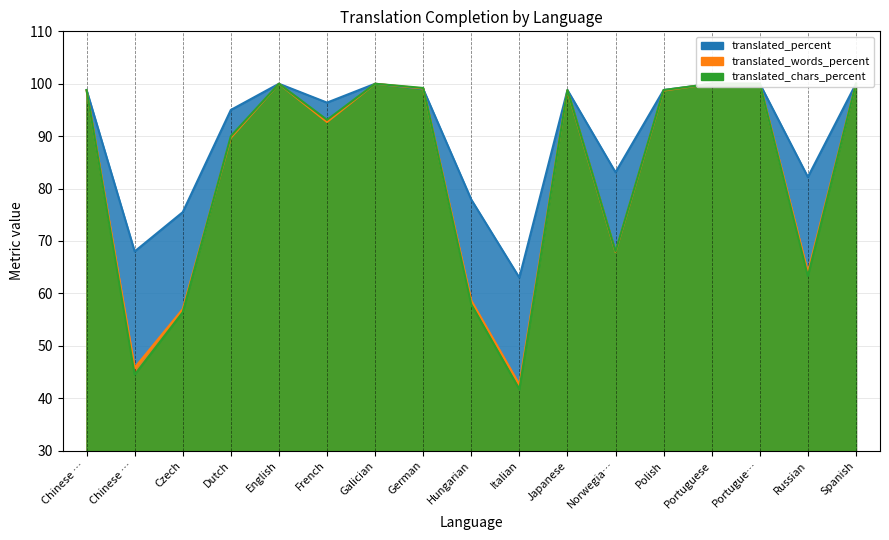

What are all the series names shown in the legend?

translated_percent, translated_words_percent, translated_chars_percent